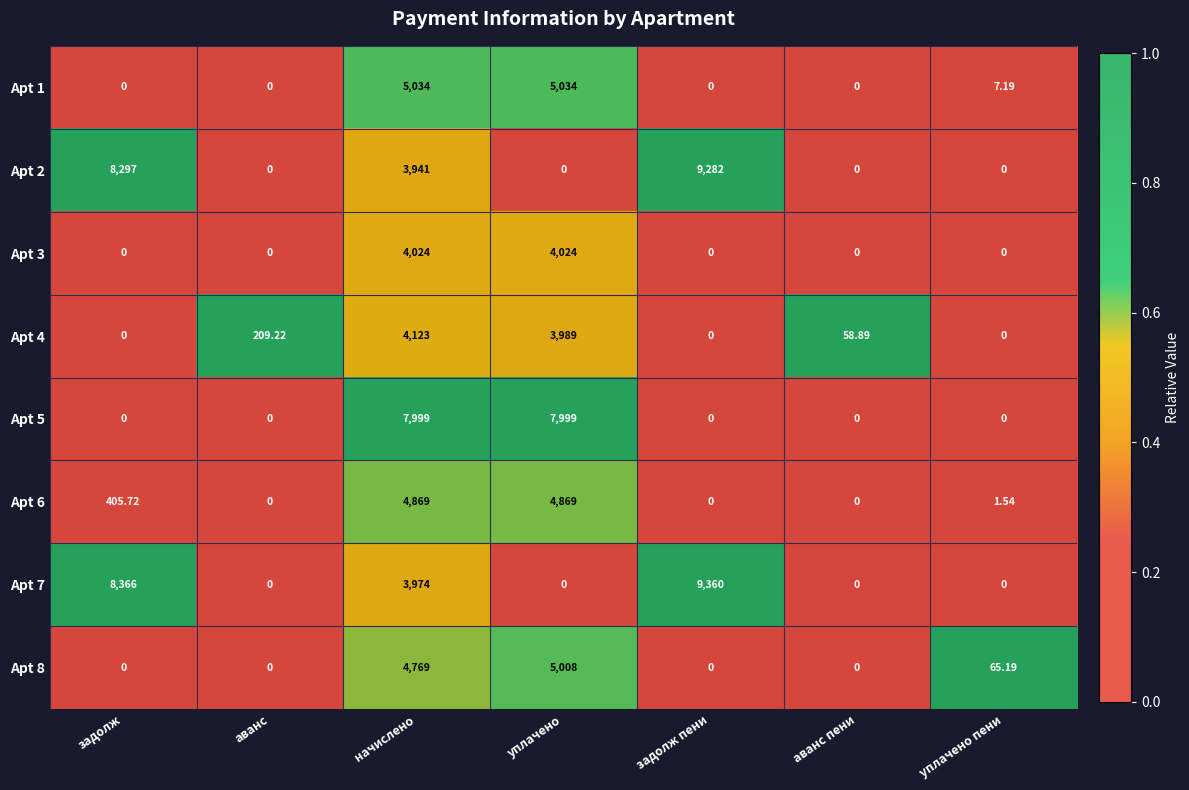

Where does the Apt 6 series first go above 1?

задолж